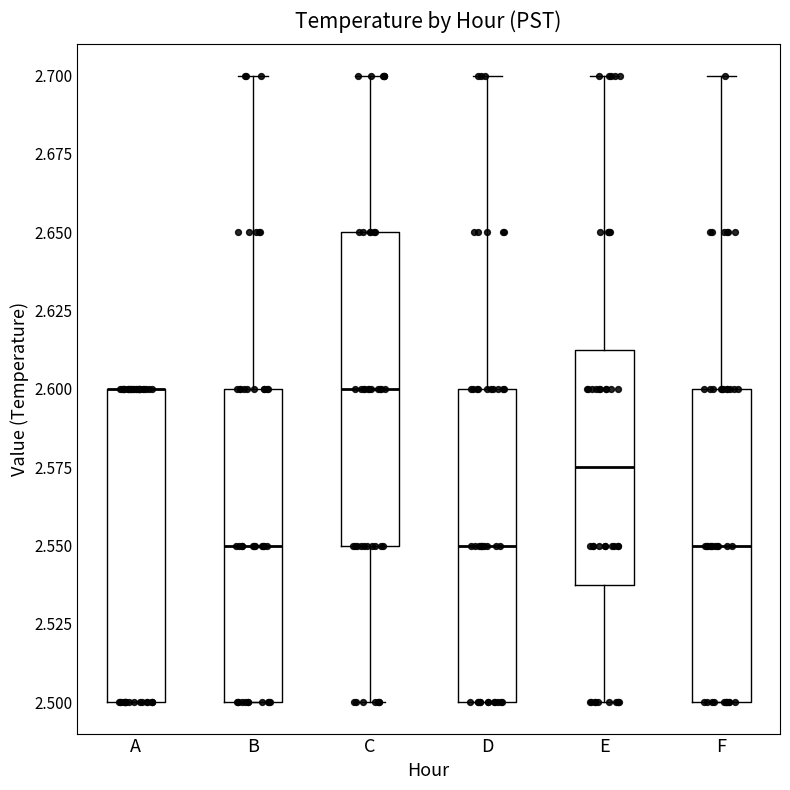

Reading left to right, read every box against the y-axis: the position of its median line, the range the box covers, and the ends of its whiskers. The values are not printed on the chart, so give them approximately, as read against the axis.

A: median 2.600 (drawn on the box's upper edge), box 2.500 to 2.600, whiskers 2.500 to 2.600
B: median 2.550, box 2.500 to 2.600, whiskers 2.500 to 2.700
C: median 2.600, box 2.550 to 2.650, whiskers 2.500 to 2.700
D: median 2.550, box 2.500 to 2.600, whiskers 2.500 to 2.700
E: median 2.575, box 2.540 to 2.615, whiskers 2.500 to 2.700
F: median 2.550, box 2.500 to 2.600, whiskers 2.500 to 2.700